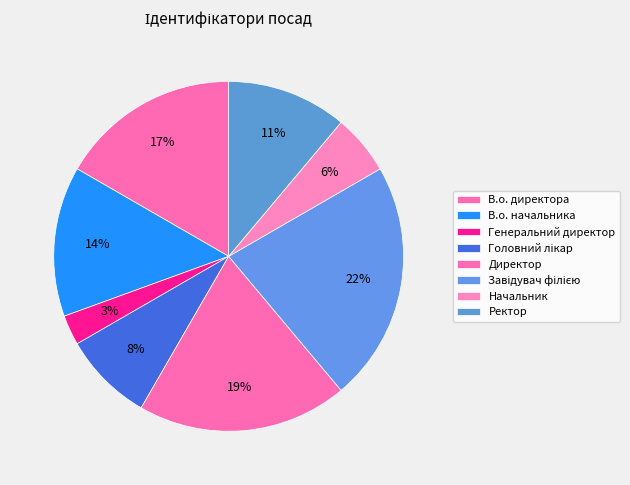

Does any single category account for the majority?

No